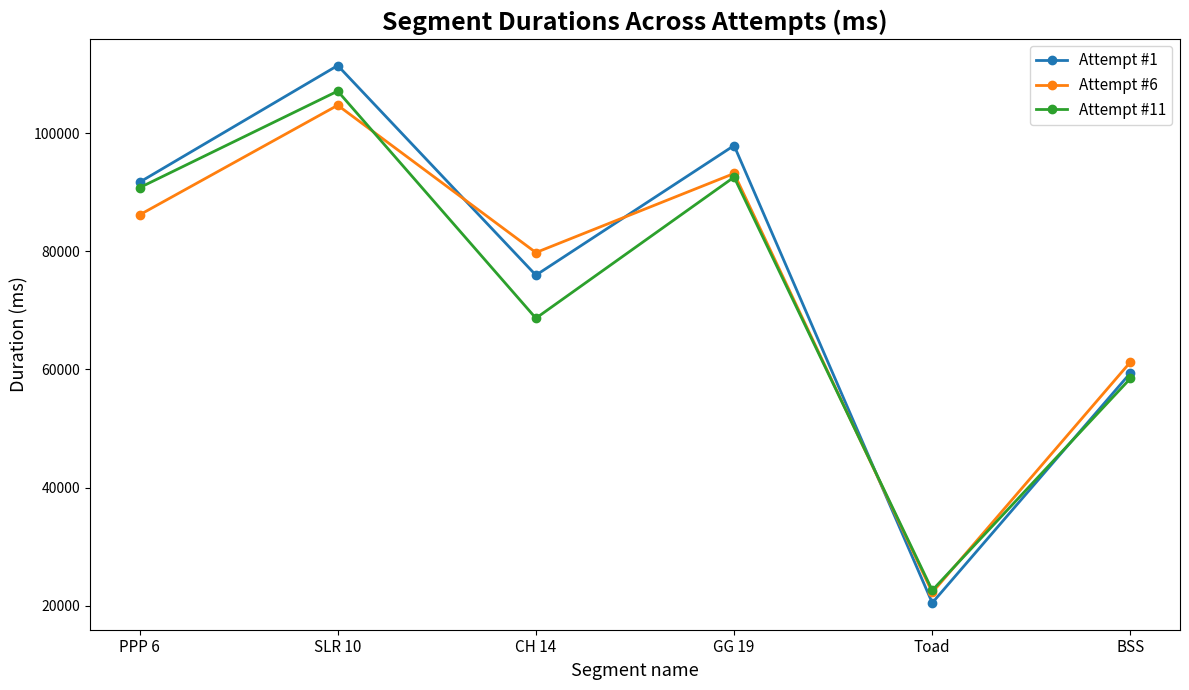

In Attempt #11, how many points are lower than both neighbors (excluding endpoints)?

2